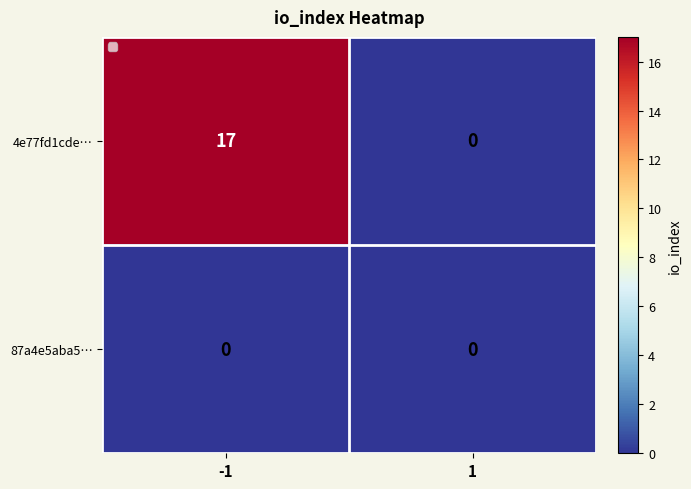

Reading right to left, what are all the values shown in this chart?

4e77fd1cde…: 1=0	-1=17
87a4e5aba5…: 1=0	-1=0